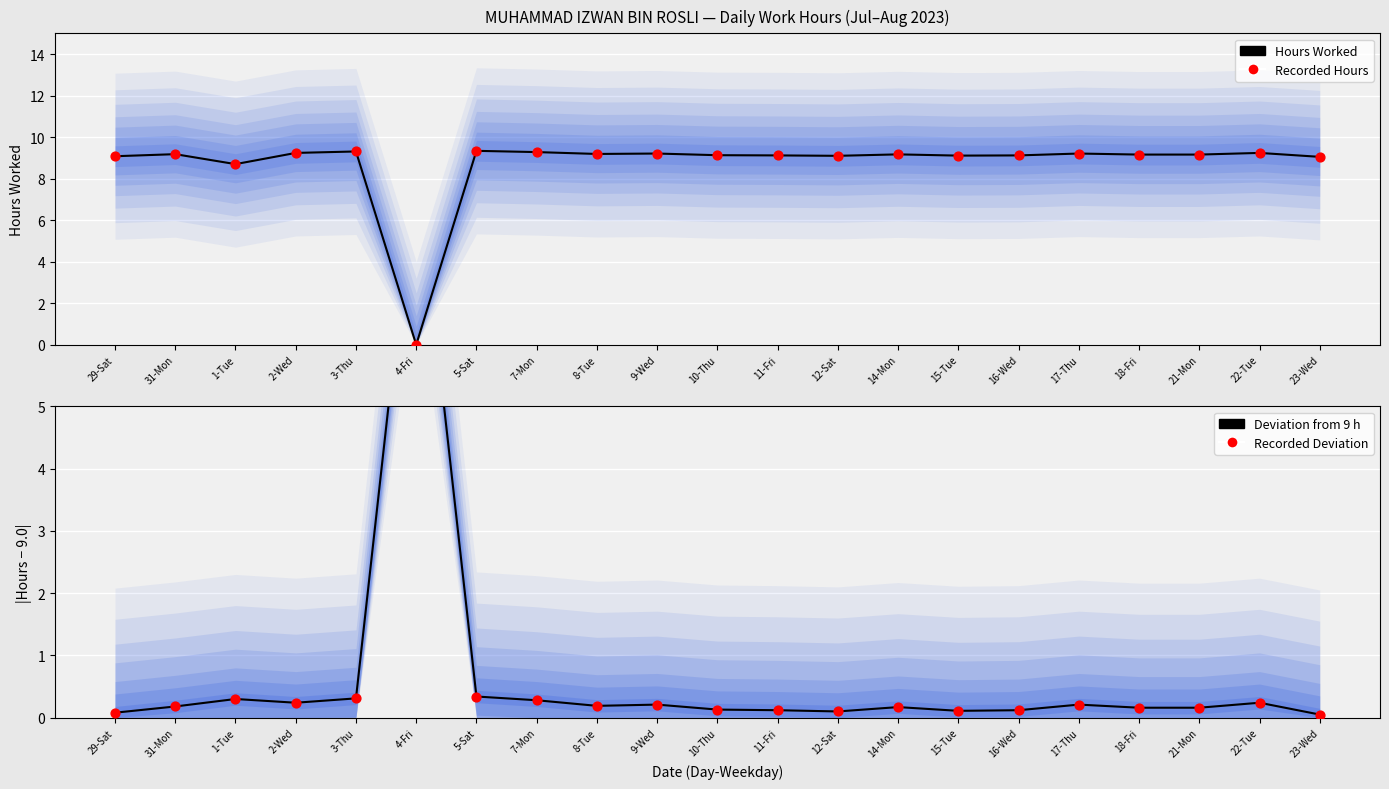

Which series reaches the maximum Y coordinate?

Hours Worked